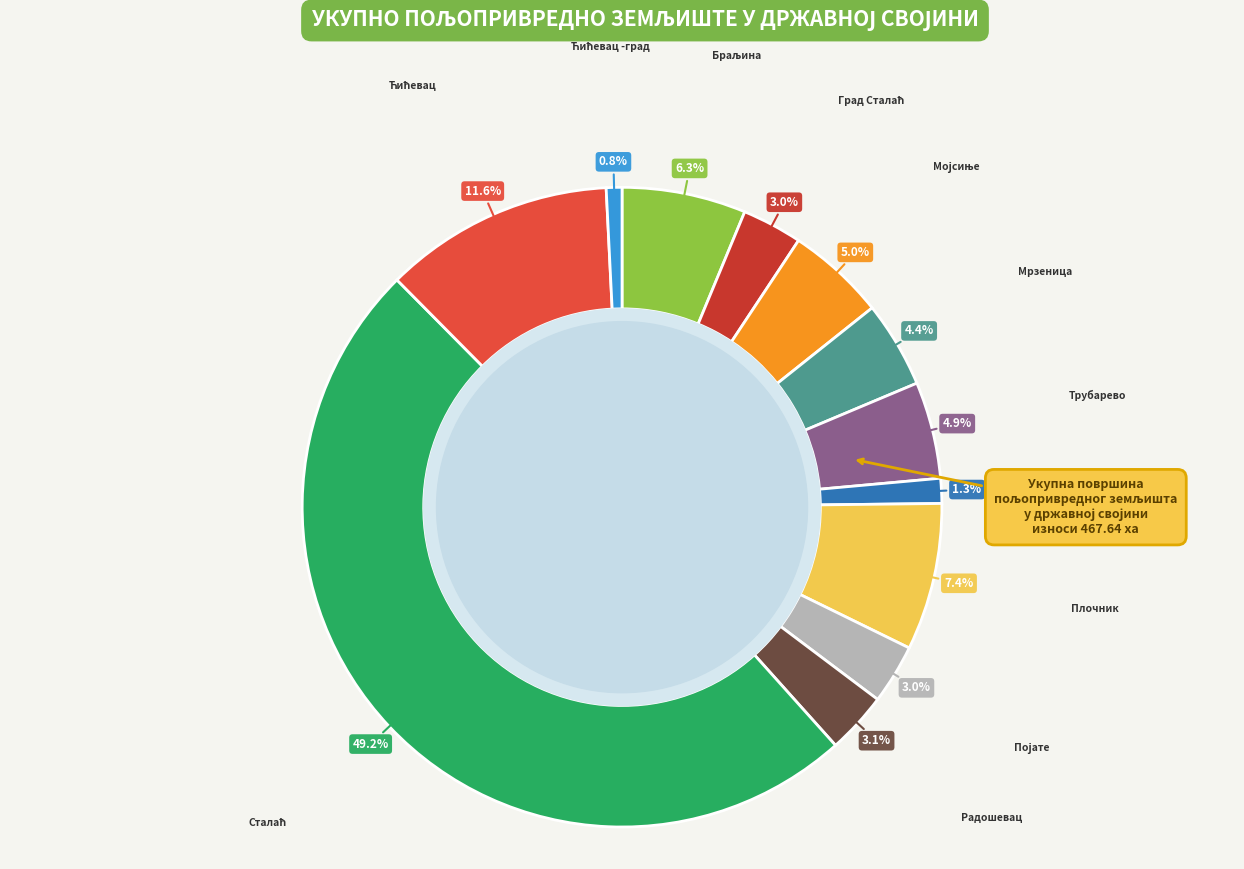

Does any single category account for the majority?

No